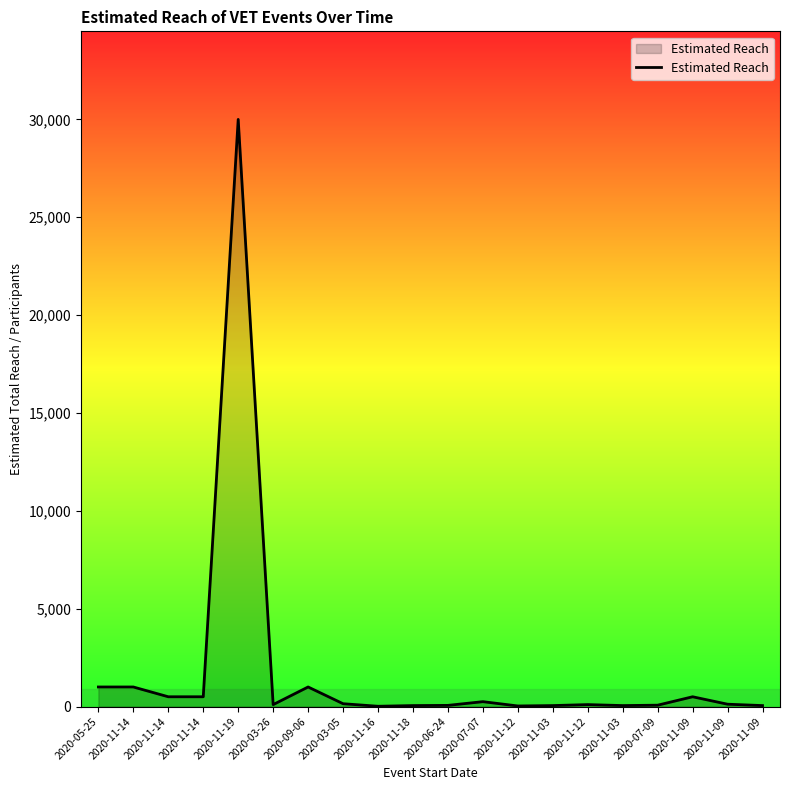

Rank the categories by value from lowest to highest.

2020-11-16, 2020-11-12, 2020-11-18, 2020-11-03, 2020-11-03, 2020-11-09, 2020-06-24, 2020-07-09, 2020-03-26, 2020-11-12, 2020-11-09, 2020-03-05, 2020-07-07, 2020-11-14, 2020-11-14, 2020-11-09, 2020-05-25, 2020-11-14, 2020-09-06, 2020-11-19